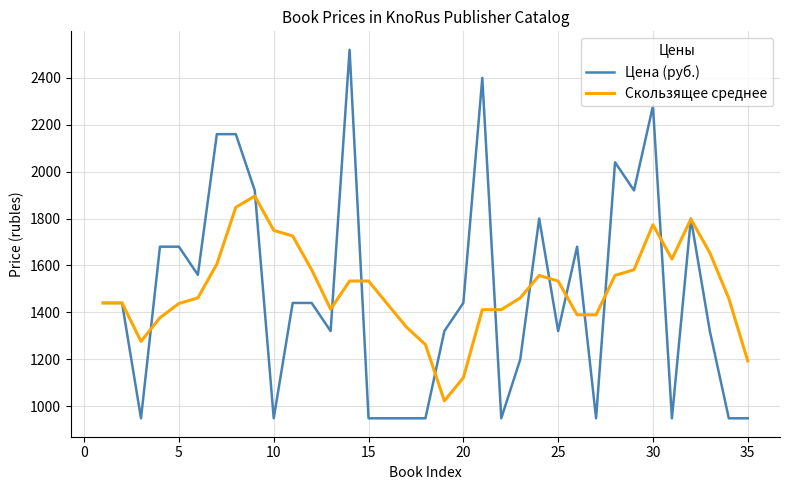

What is the maximum value for Скользящее среднее?

1896.0